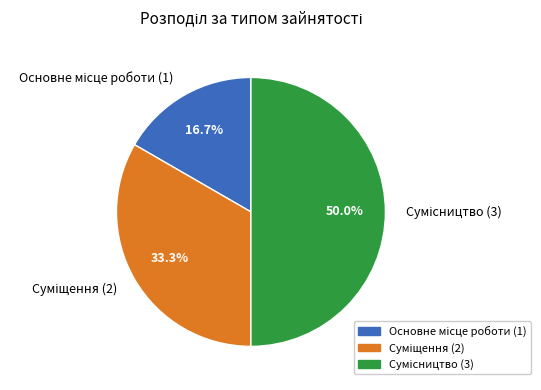

Which slice is the largest?

Сумісництво